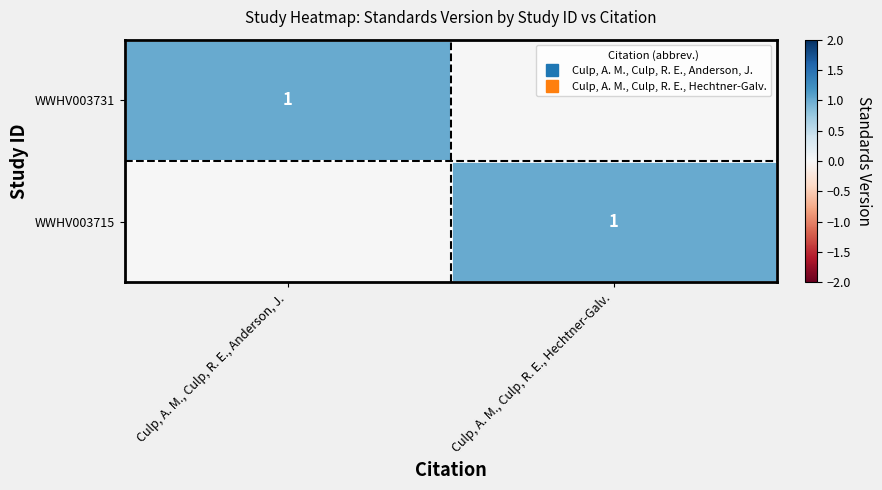

True or false: WWHV003731 has a value of 1 at Culp, A. M., Culp, R. E., Anderson, J..

True